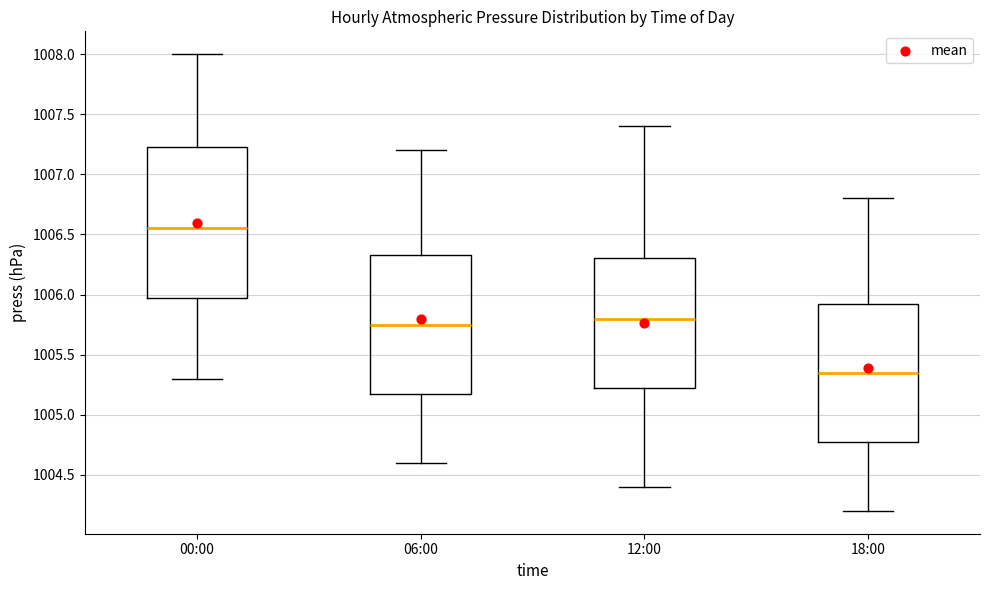

Which box's median line is the lowest?

18:00